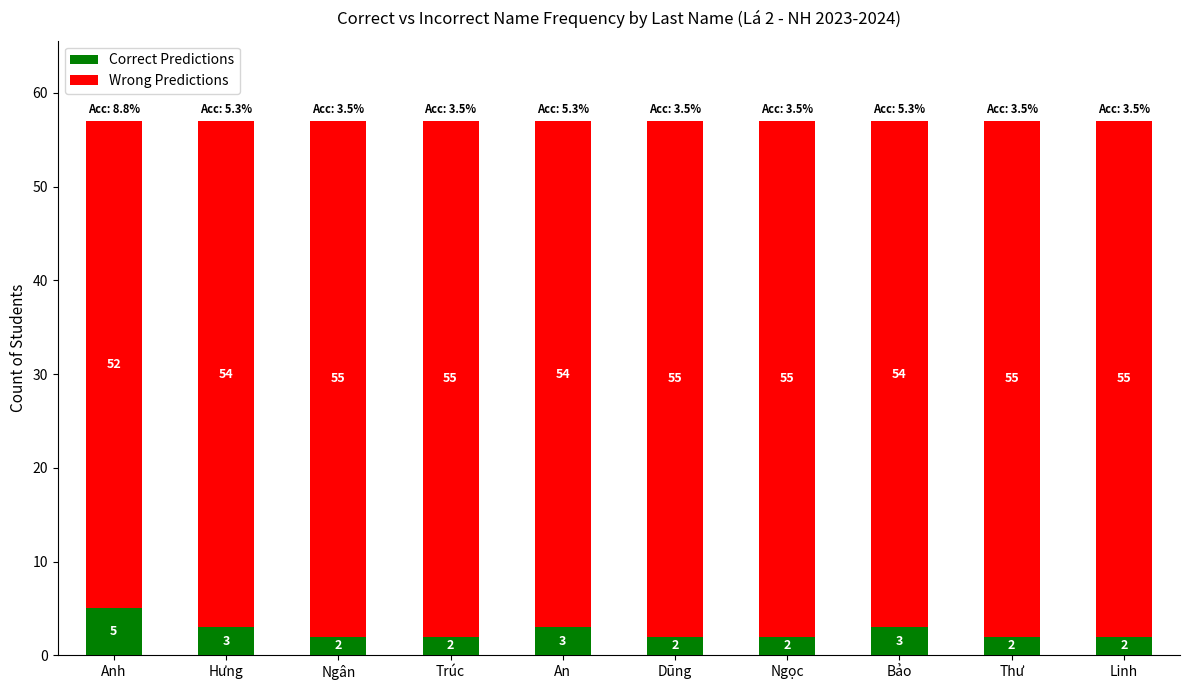

Count the number of data series in this chart.

2